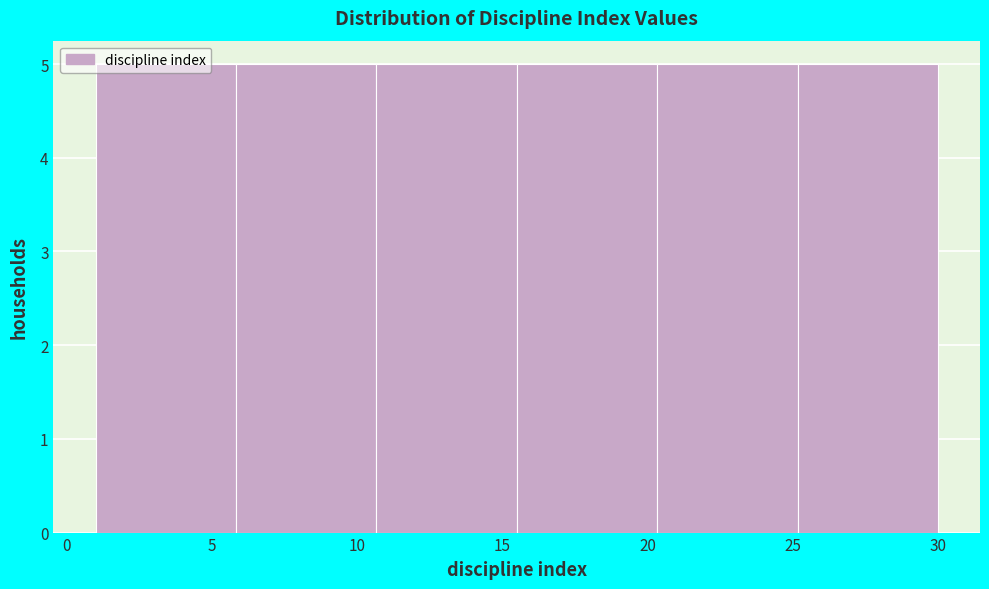

Reading left to right, list every bar in this chart as the range it spans on the x-axis followed by its height. Neither the bar edges nor the heights are printed on the chart, so give them approximately, as read against the axes.

1.0 to 6.0: 5
6.0 to 10.5: 5
10.5 to 15.5: 5
15.5 to 20.5: 5
20.5 to 25.0: 5
25.0 to 30.0: 5